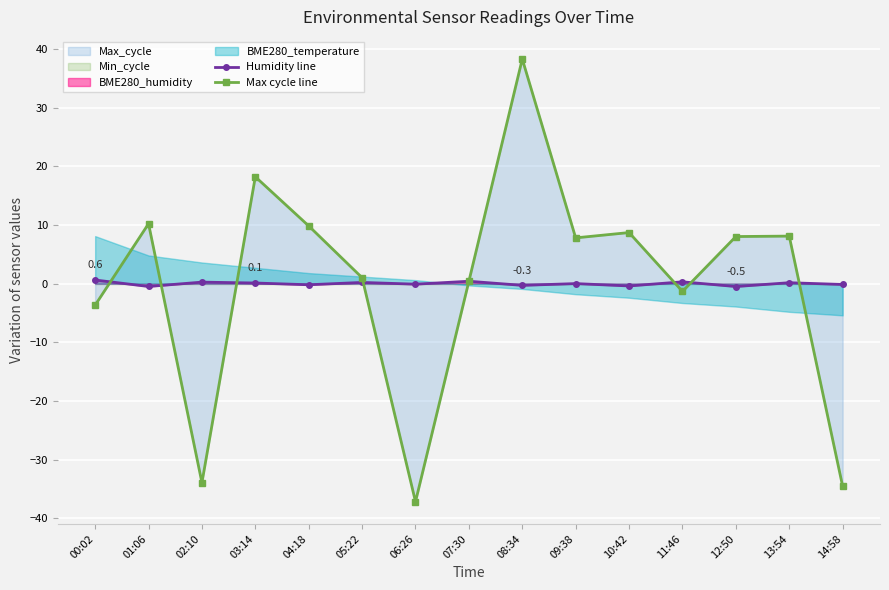

What is the minimum value shown in the chart?

-37.1